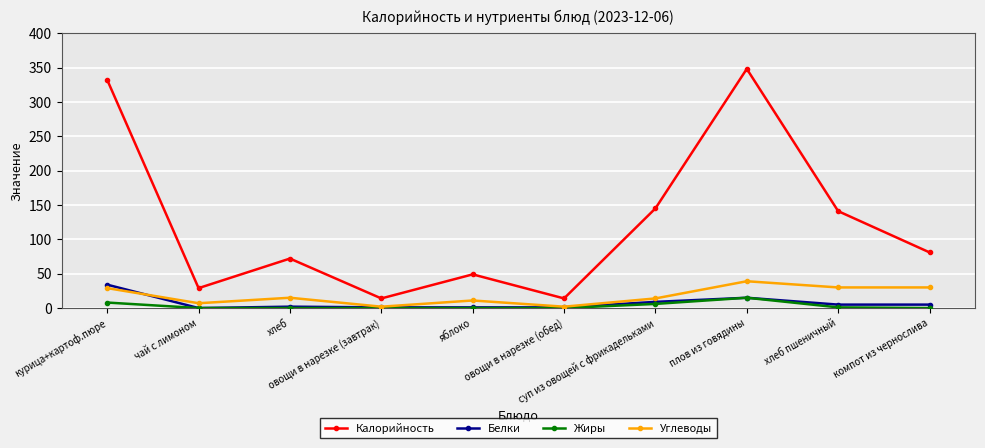

Which series has the widest spread of values?

Калорийность